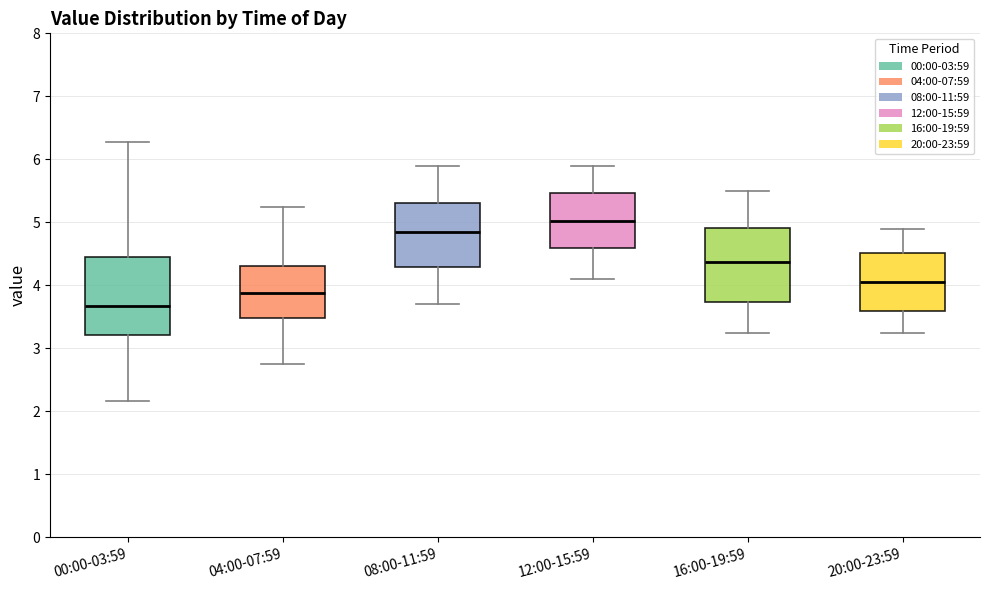

Which box's median line is the highest?

12:00-15:59